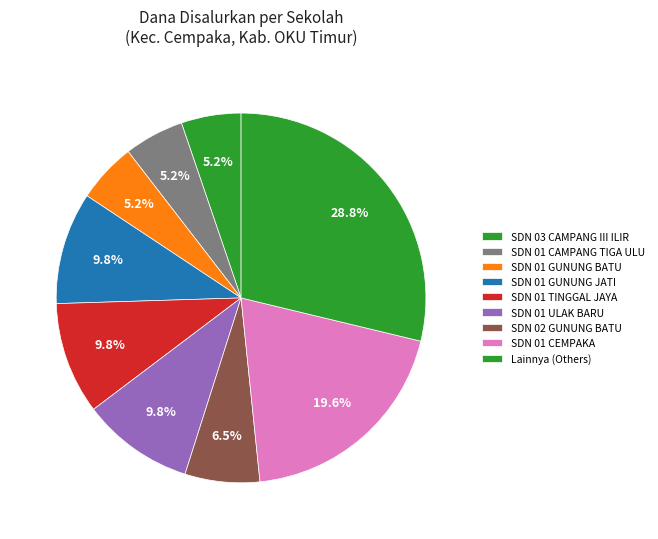

Is there any slice that represents more than half of the pie?

No